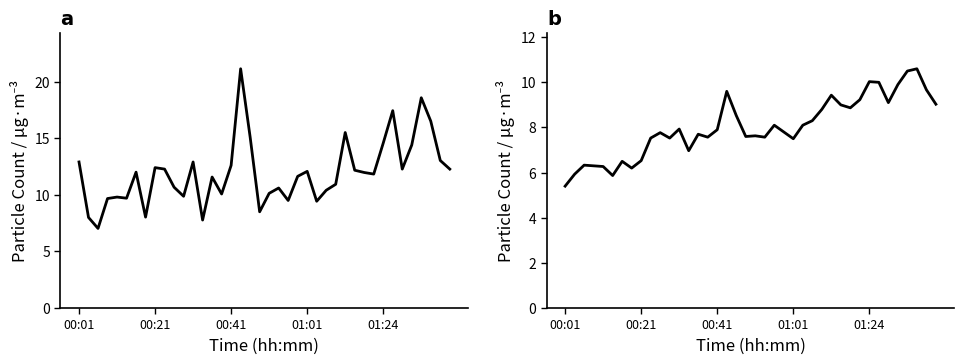

List the series in order of their peak value, lowest first.

SDS_P2, SDS_P1